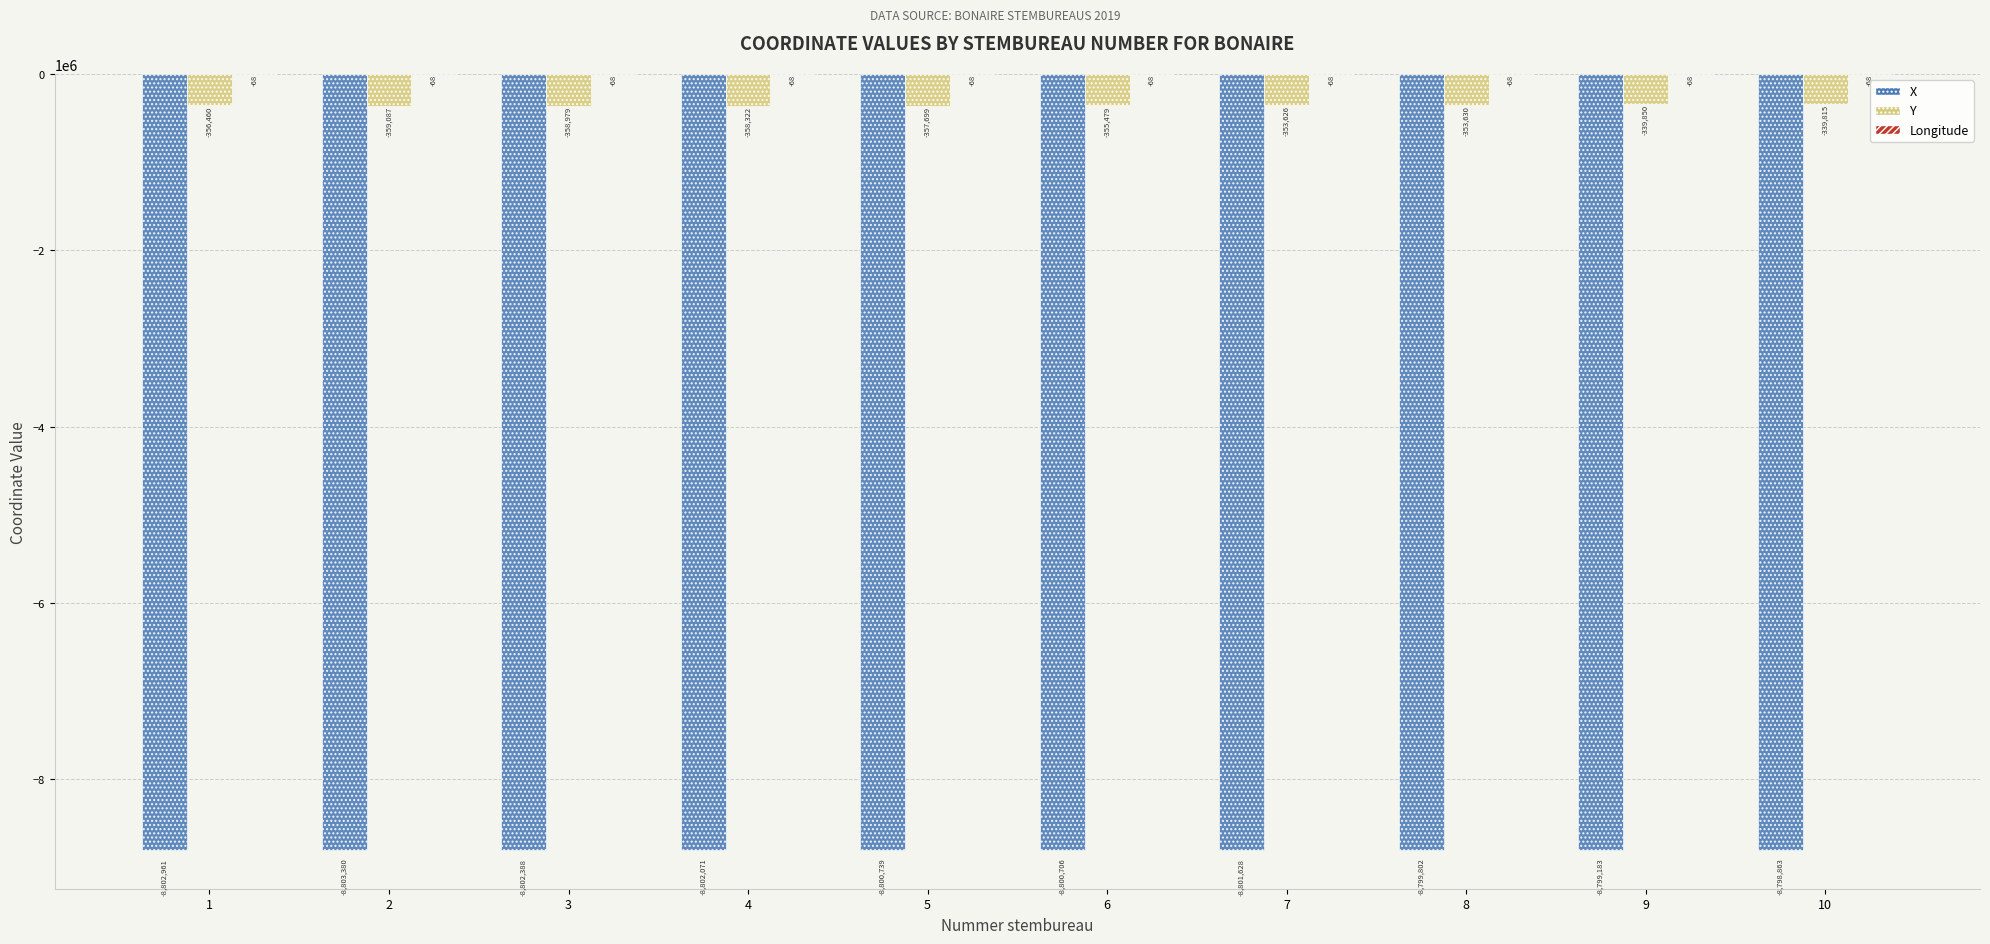

What is the maximum value shown in the chart?

-68.3